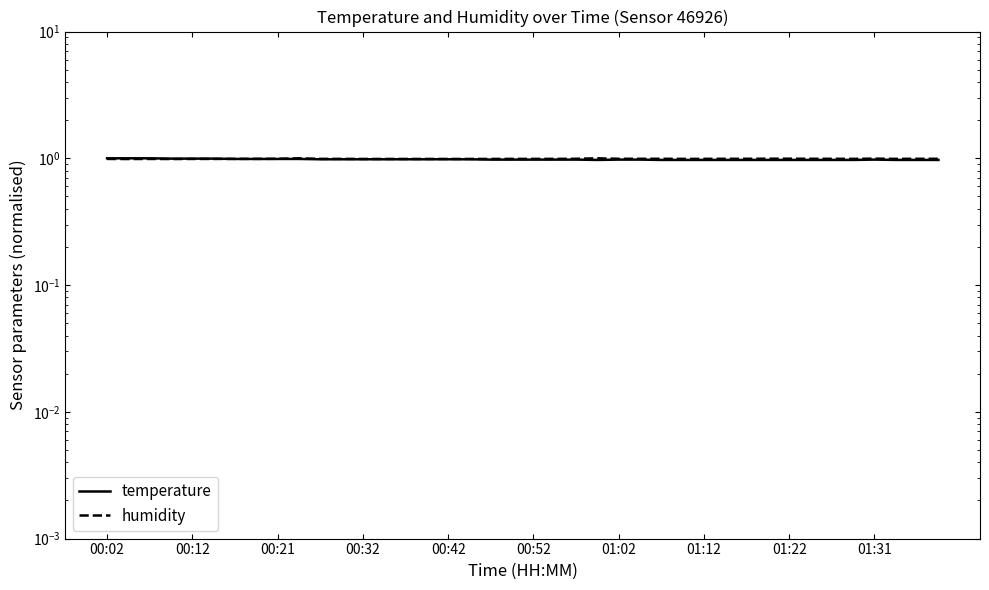

Count the humidity values in the range 0 to 1.

40